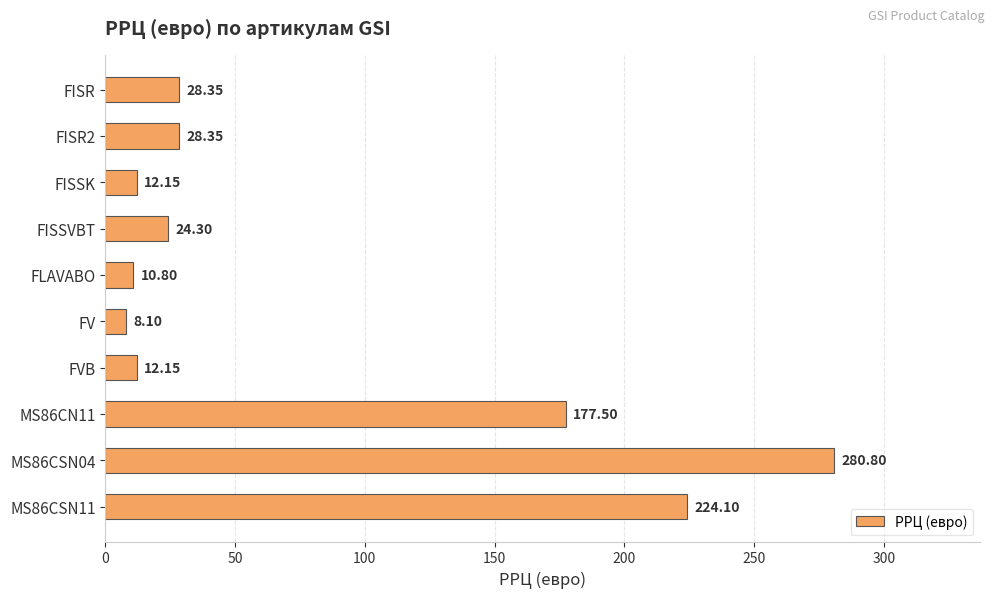

Which category has the lowest value across all series?

FV